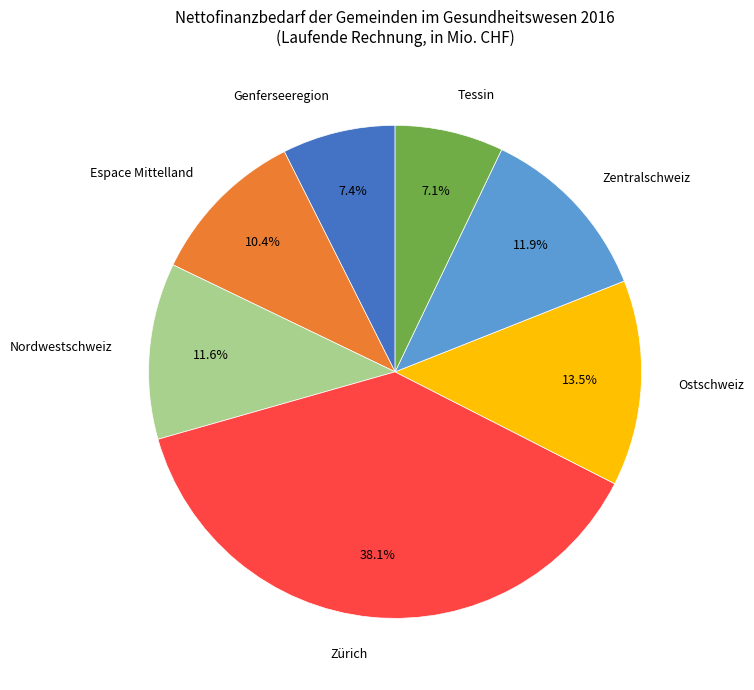

To the nearest percent, what is the difference between the largest and smallest slice percentages?

31%